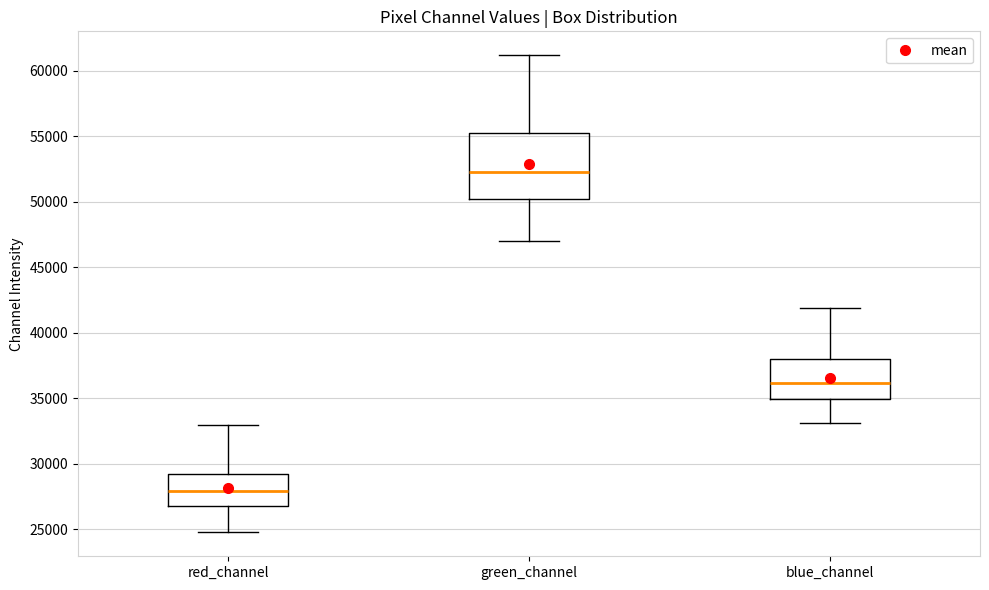

Comparing the boxes themselves (not the whiskers), which one is the tallest?

green_channel